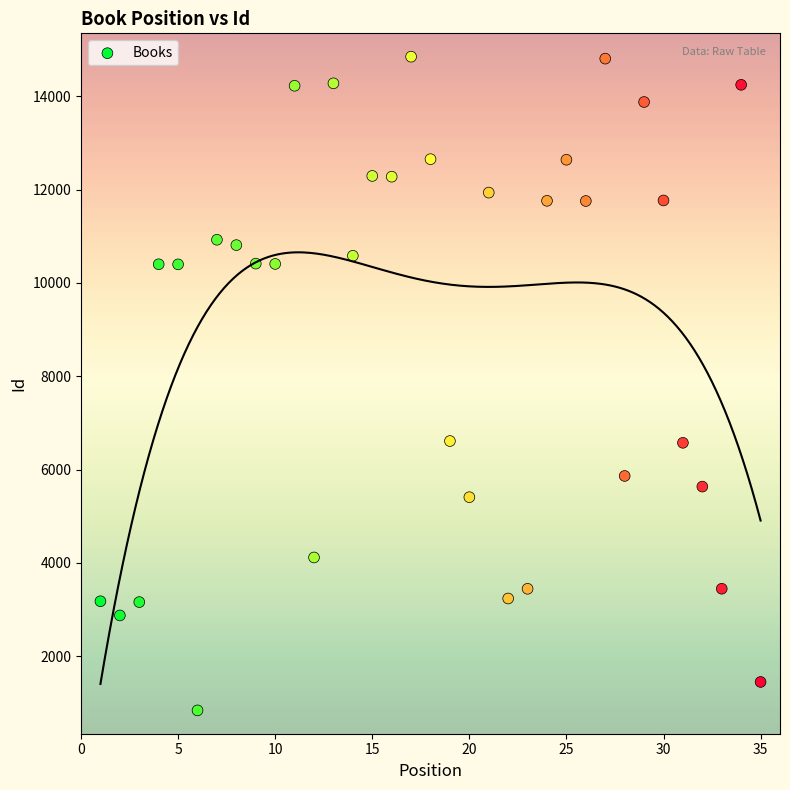

What is the range of Y values (max minus min)?

14004